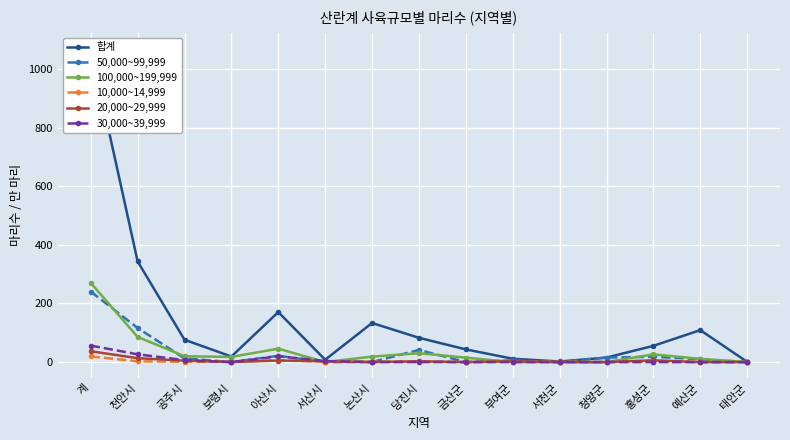

What is the difference between the highest and lowest values at 계?

1050.2